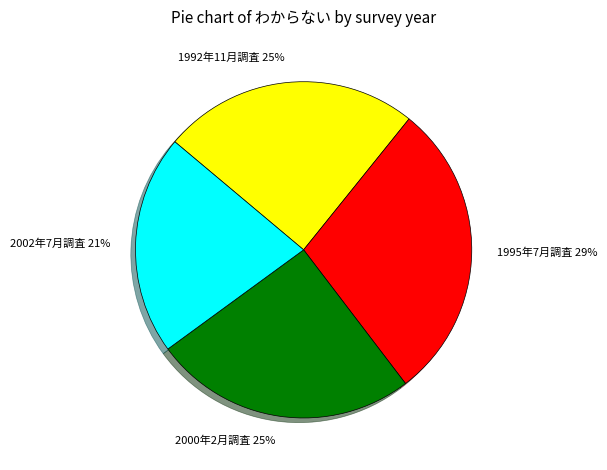

Does 1995年7月調査 account for over 50% of the chart?

No